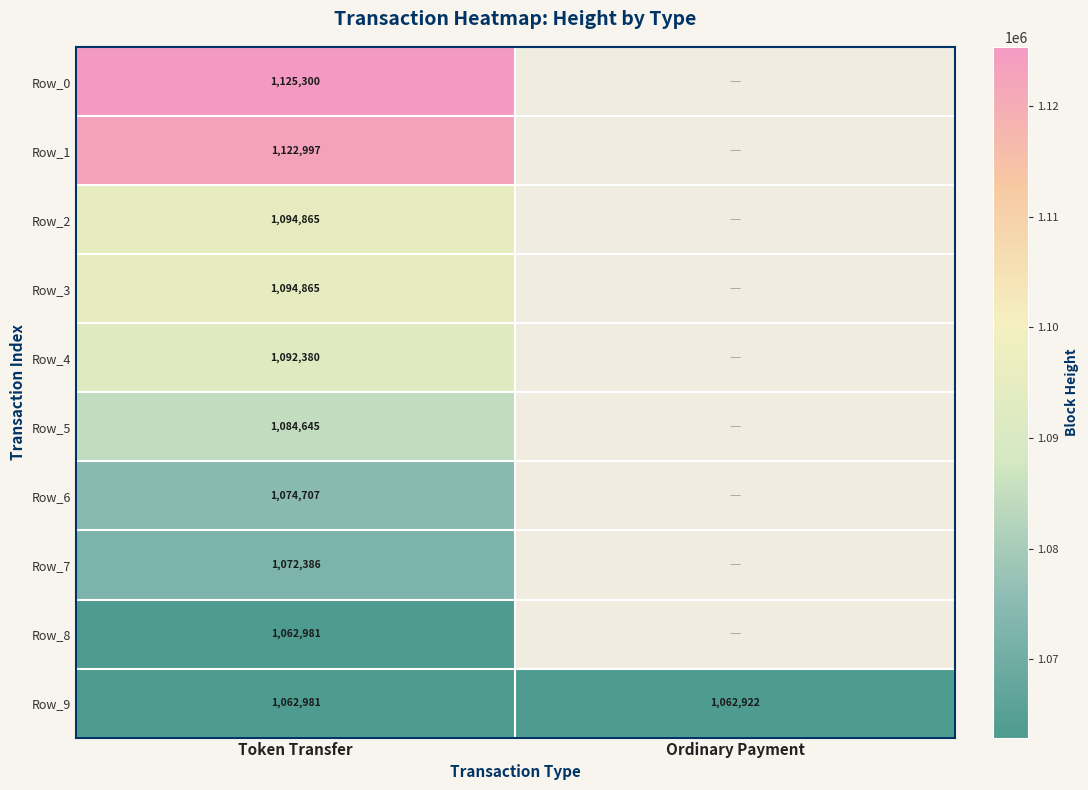

The Row_0 series shows 757896.3 at Token Transfer. True or false?

False